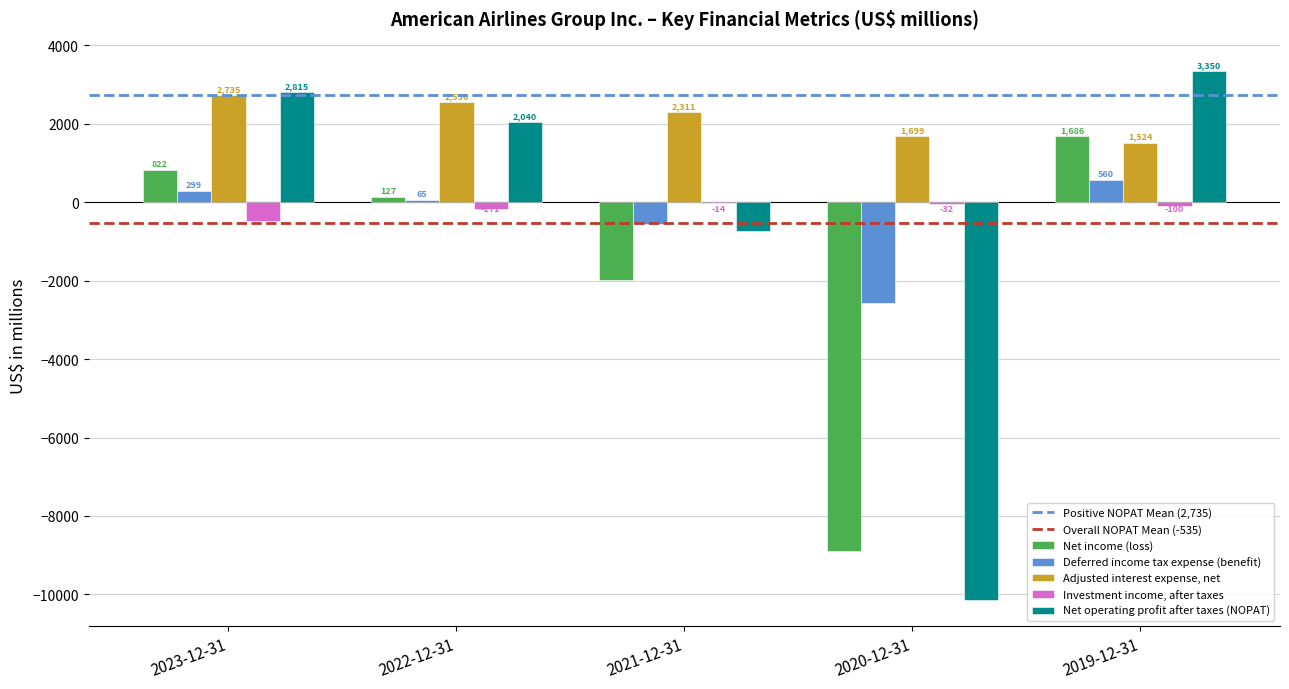

Reading left to right, transcribe all the data shown in this chart.

Net income (loss): 822	127	-1993	-8885	1686
Deferred income tax expense (benefit): 299	65	-555	-2568	560
Adjusted interest expense, net: 2735	2556	2311	1699	1524
Investment income, after taxes: -467	-171	-14	-32	-100
Net operating profit after taxes (NOPAT): 2815	2040	-736	-10143	3350